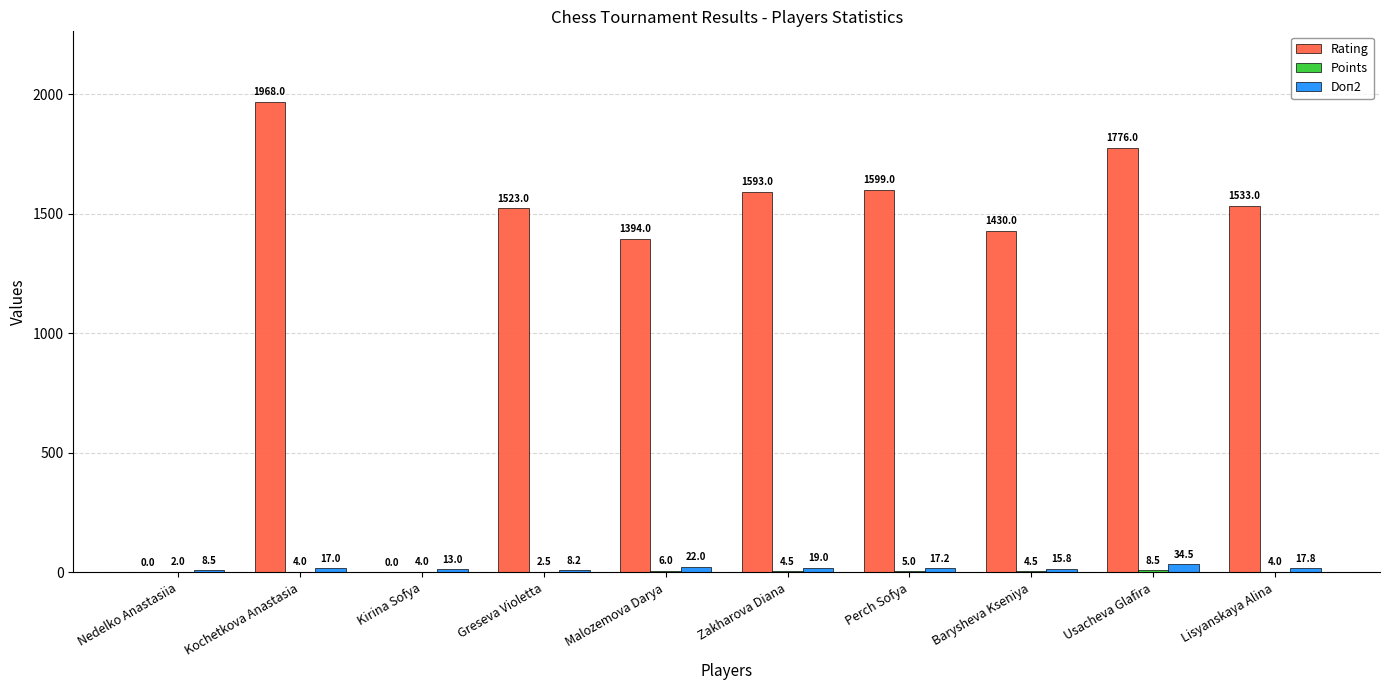

What is the maximum value shown in the chart?

1968.0